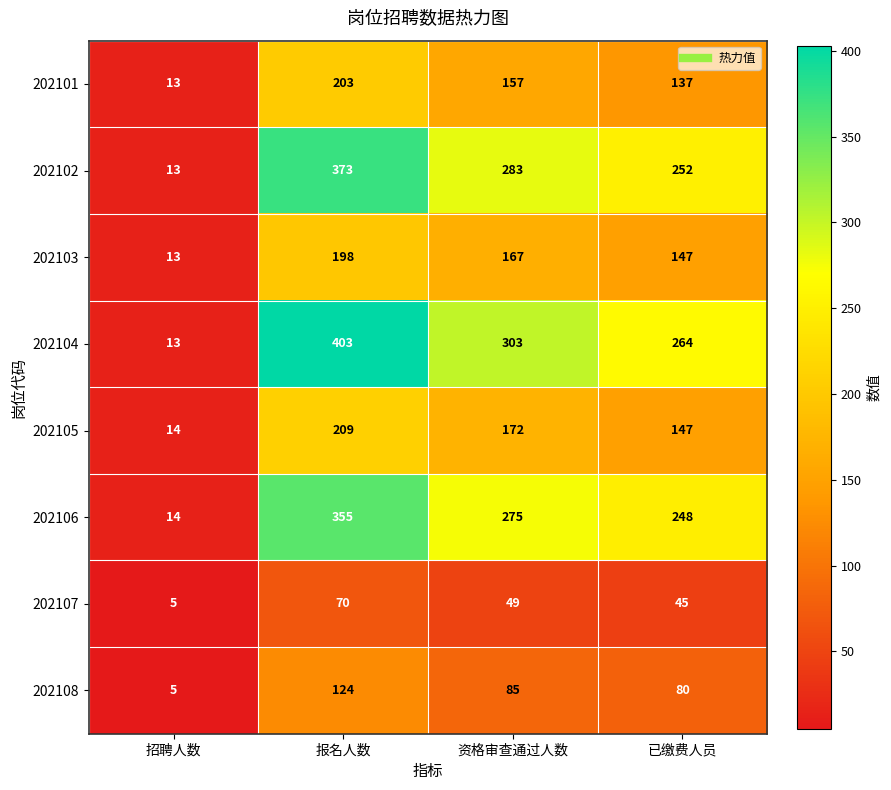

Is it true that 202103 equals 314 at 报名人数?

False